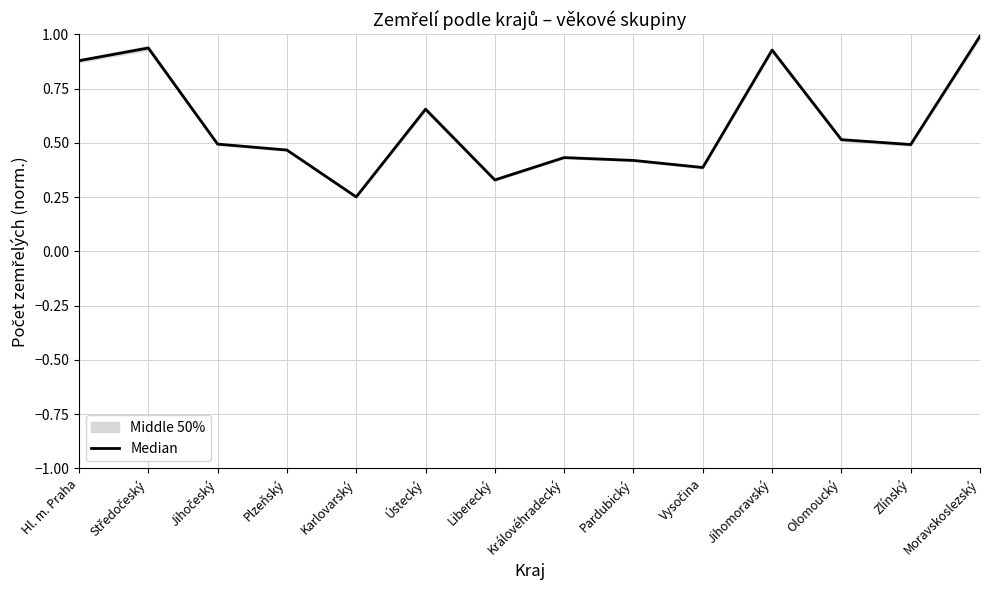

What is the minimum value shown in the chart?

0.3